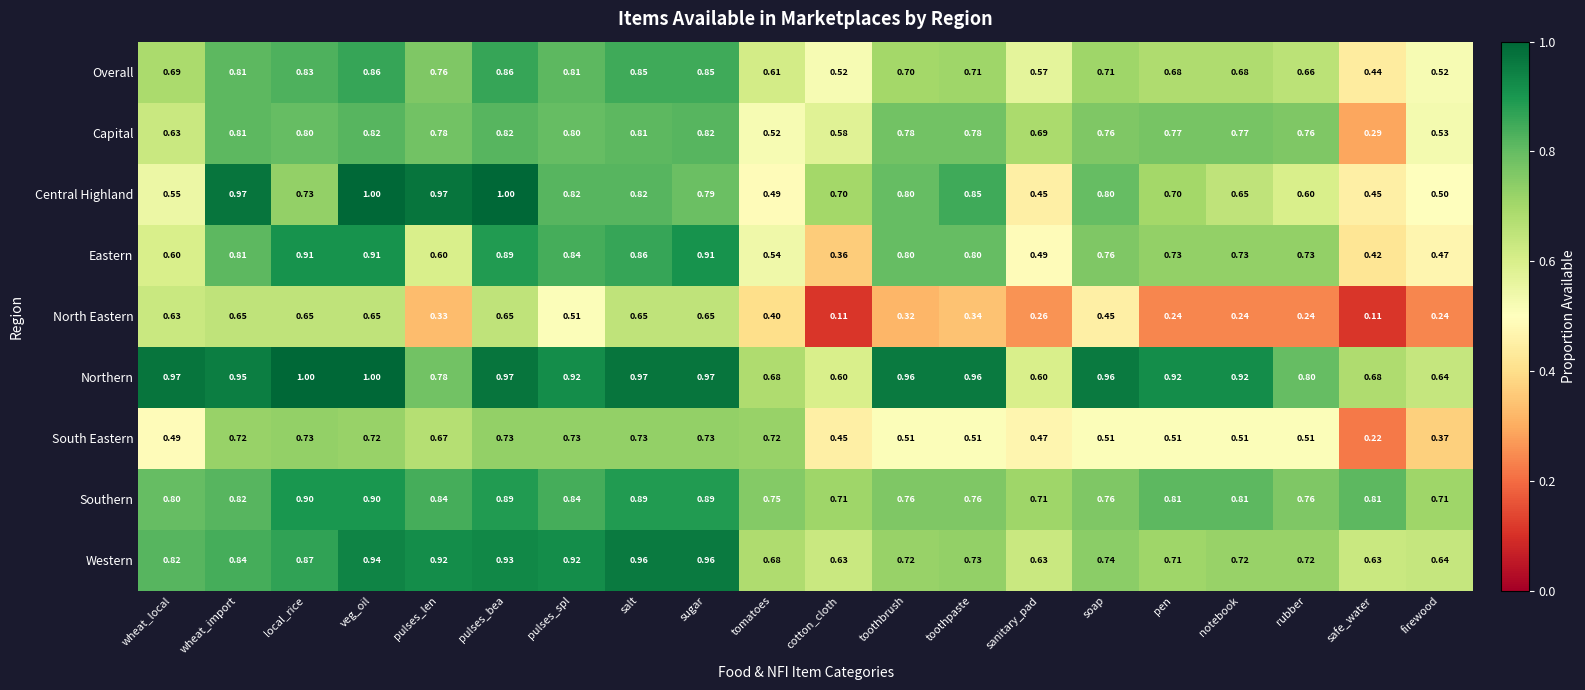

At which category is the sum across all series the highest?

veg_oil